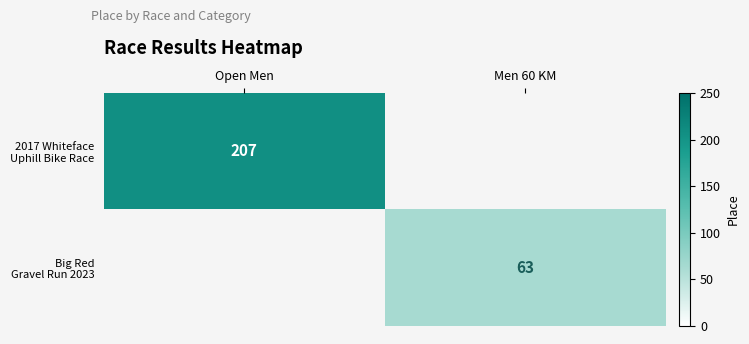

List the series in order of their peak value, highest first.

2017 Whiteface Uphill Bike Race, Big Red Gravel Run 2023